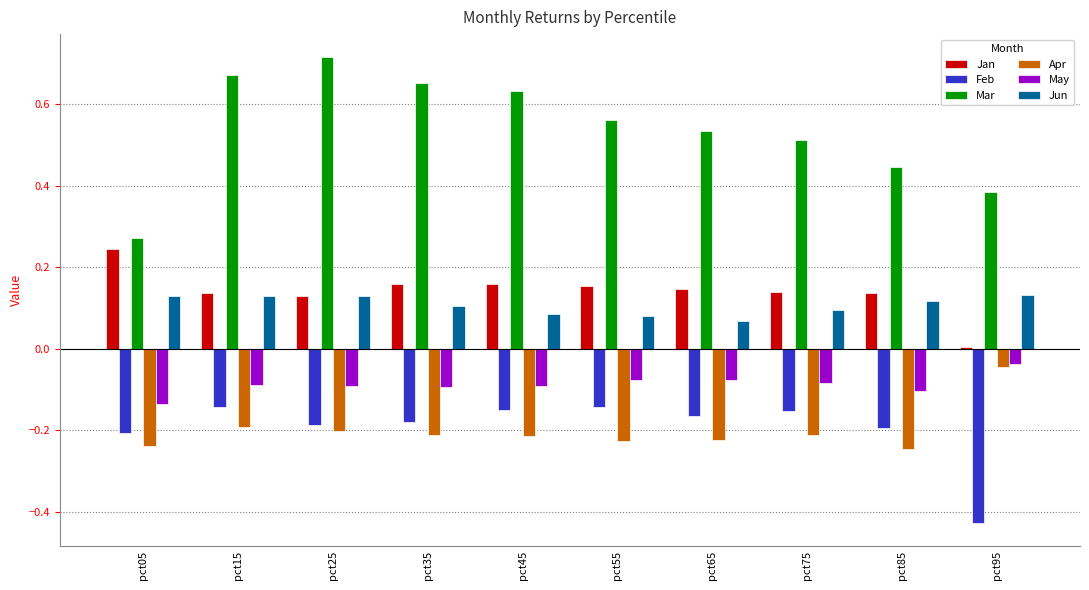

True or false: Jun has a value of 0.0 at pct35.

False